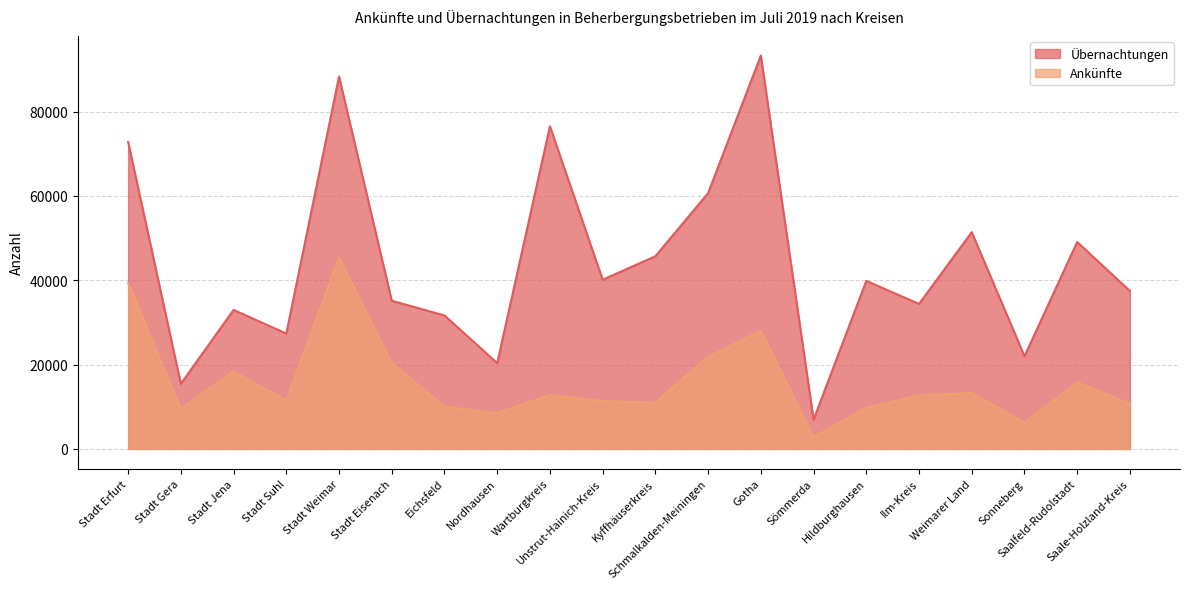

How many values in the Übernachtungen series are below 39860?

10